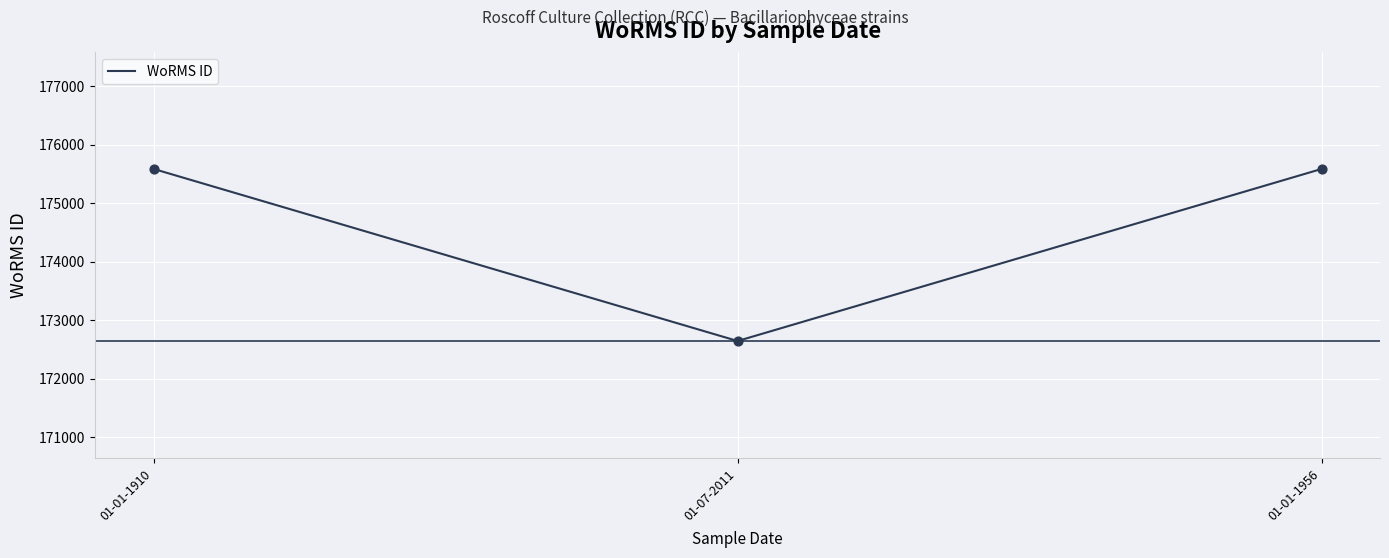

Between 01-07-2011 and 01-01-1910, which is larger?

01-01-1910